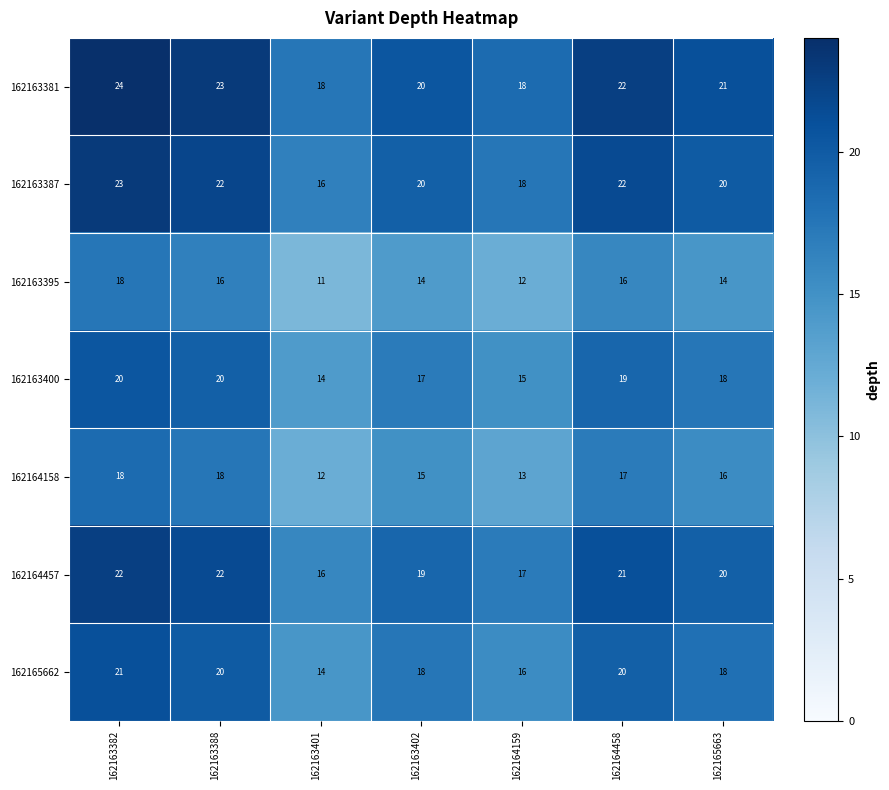

Which series has the largest total across all categories?

162163381